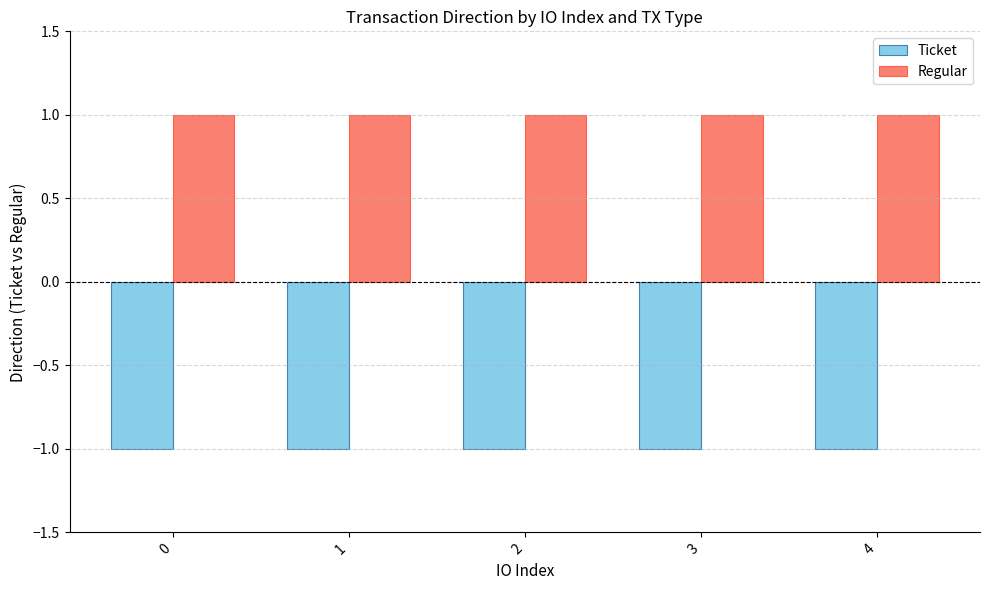

Are the bars grouped side by side (vs. stacked)?

Yes